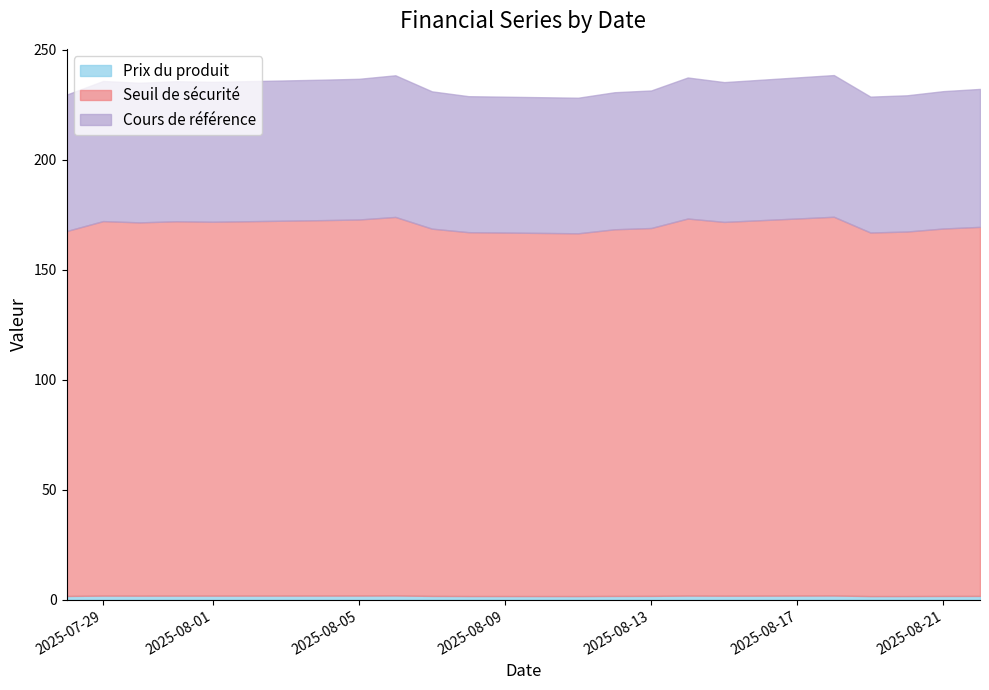

Where is Prix du produit nearest to the value 1?

2025-08-19